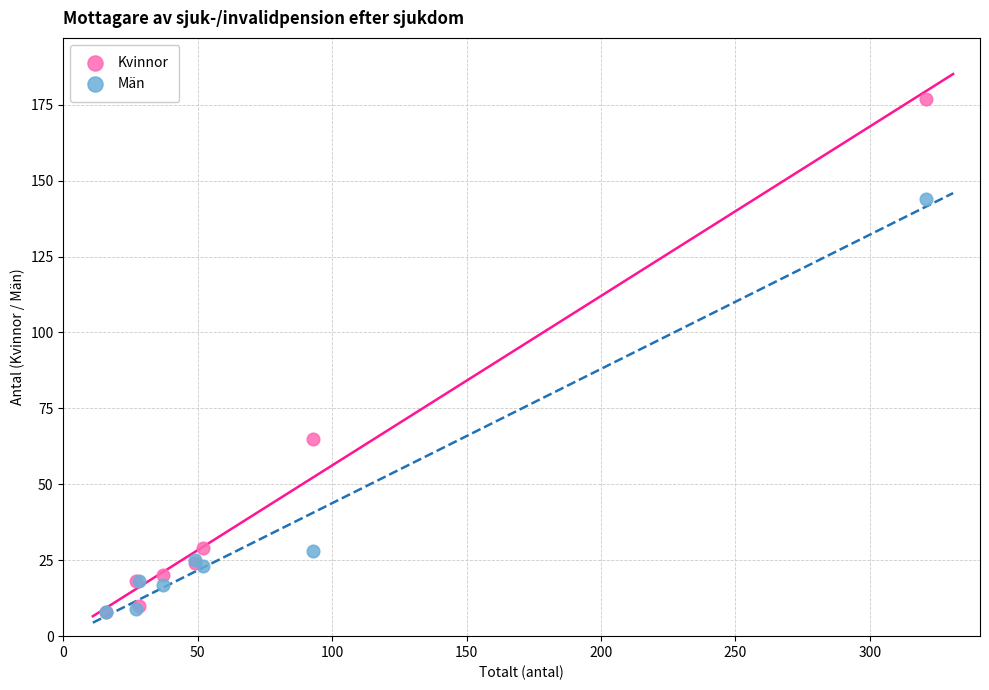

What are all the series names shown in the legend?

Kvinnor, Män